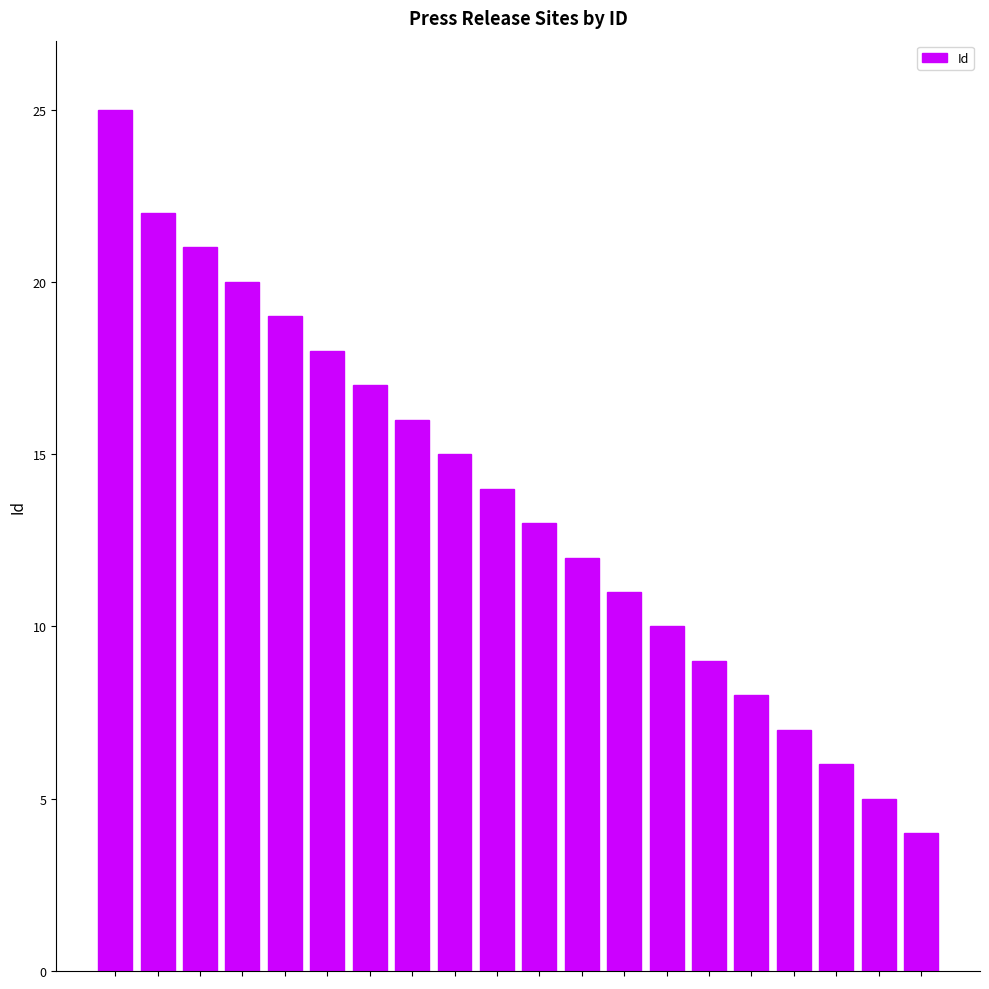

What is the difference between the second highest and minimum values?

18